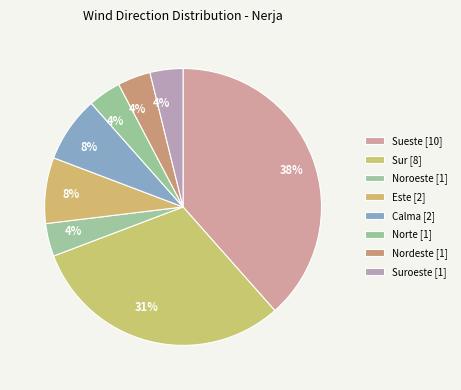

Which category has the smallest portion of the pie?

Noroeste